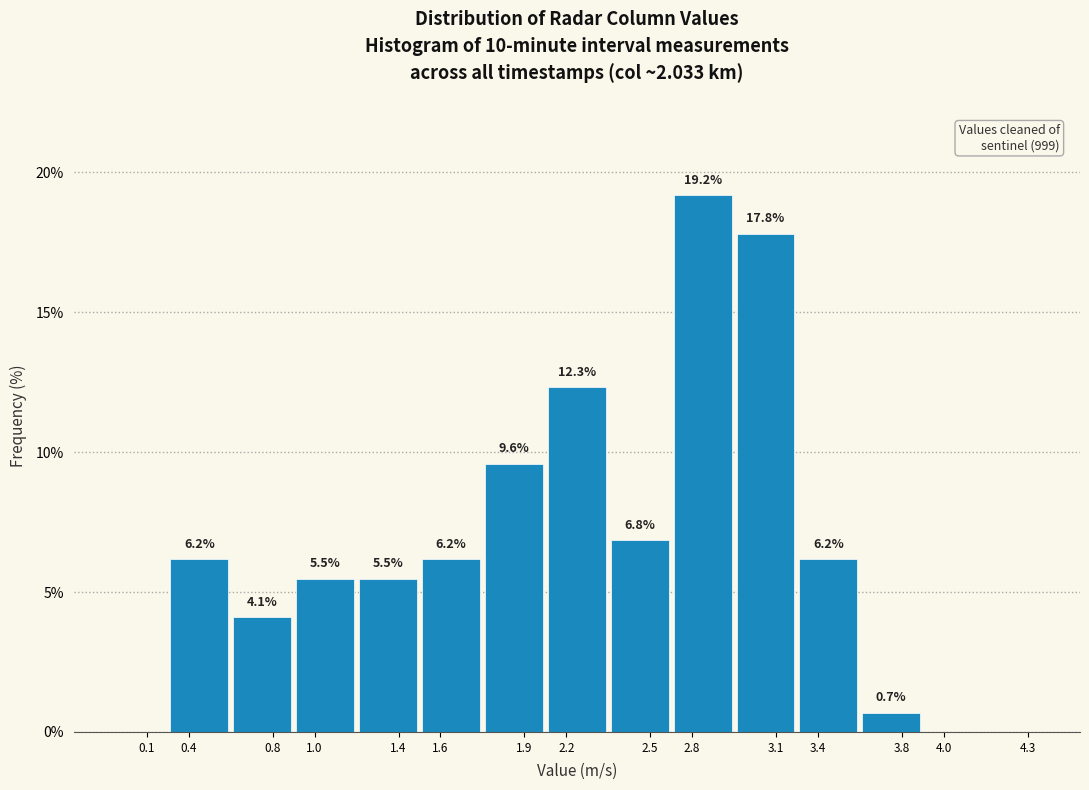

Reading left to right, extract all data points from this chart.

0.1=0.0	0.4=6.2	0.8=4.1	1.0=5.5	1.4=5.5	1.6=6.2	1.9=9.6	2.2=12.3	2.5=6.8	2.8=19.2	3.1=17.8	3.4=6.2	3.8=0.7	4.0=0.0	4.3=0.0